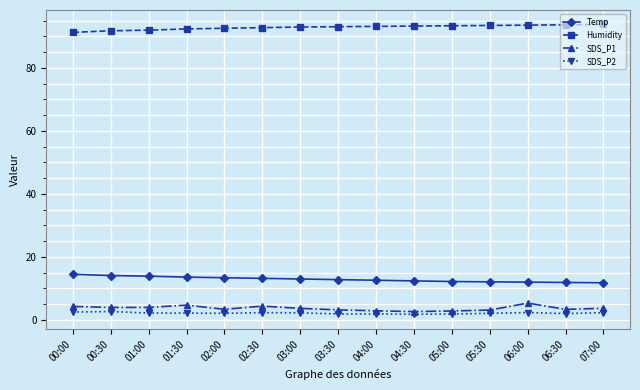

What is the average value of the Humidity series?

92.9